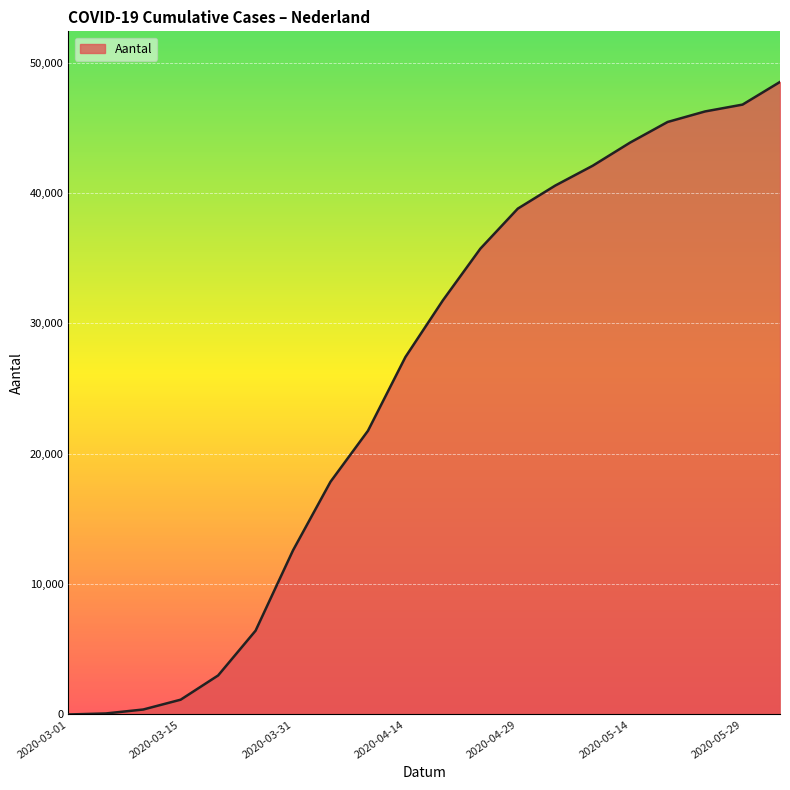

What is the difference between the maximum and minimum values?

48520